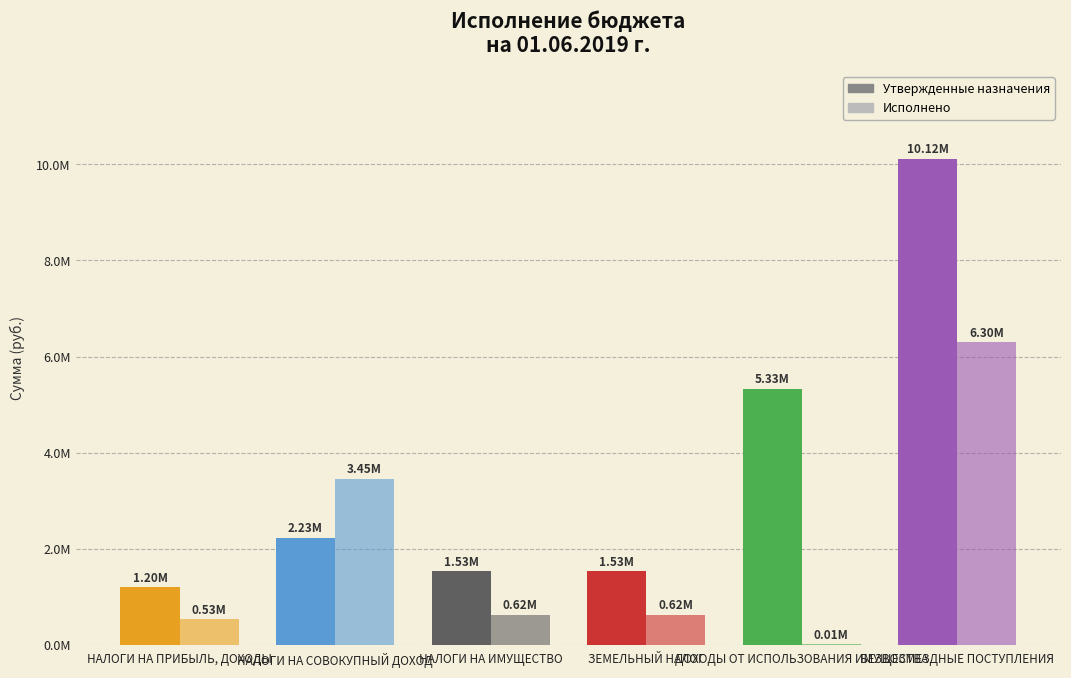

Are the bars horizontal?

No